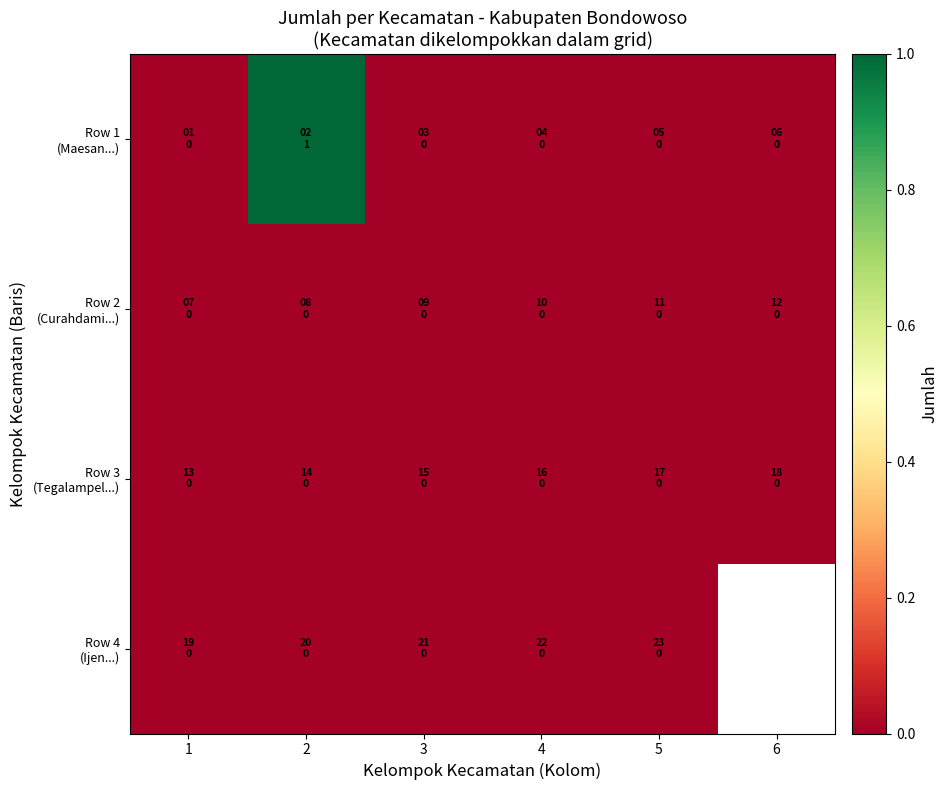

Which category has the highest value in the Row 4 (Ijen...) series?

1